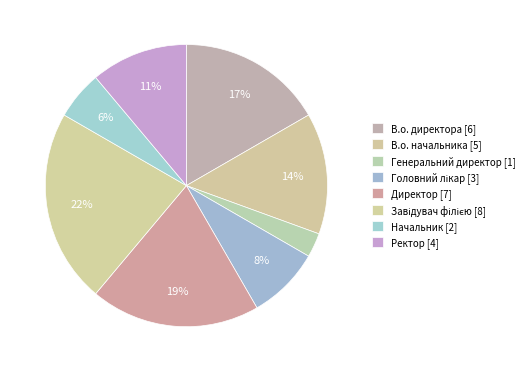

What is the smallest slice in the pie chart?

Генеральний директор [1]